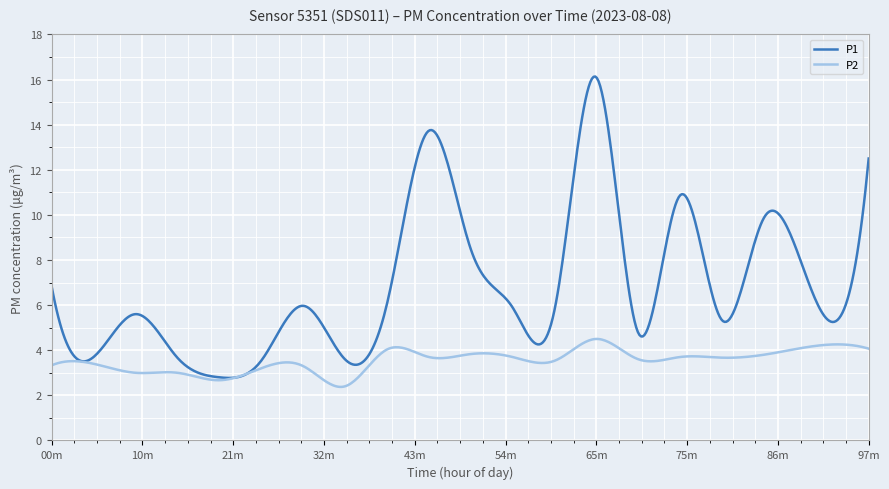

Count the number of data series in this chart.

2